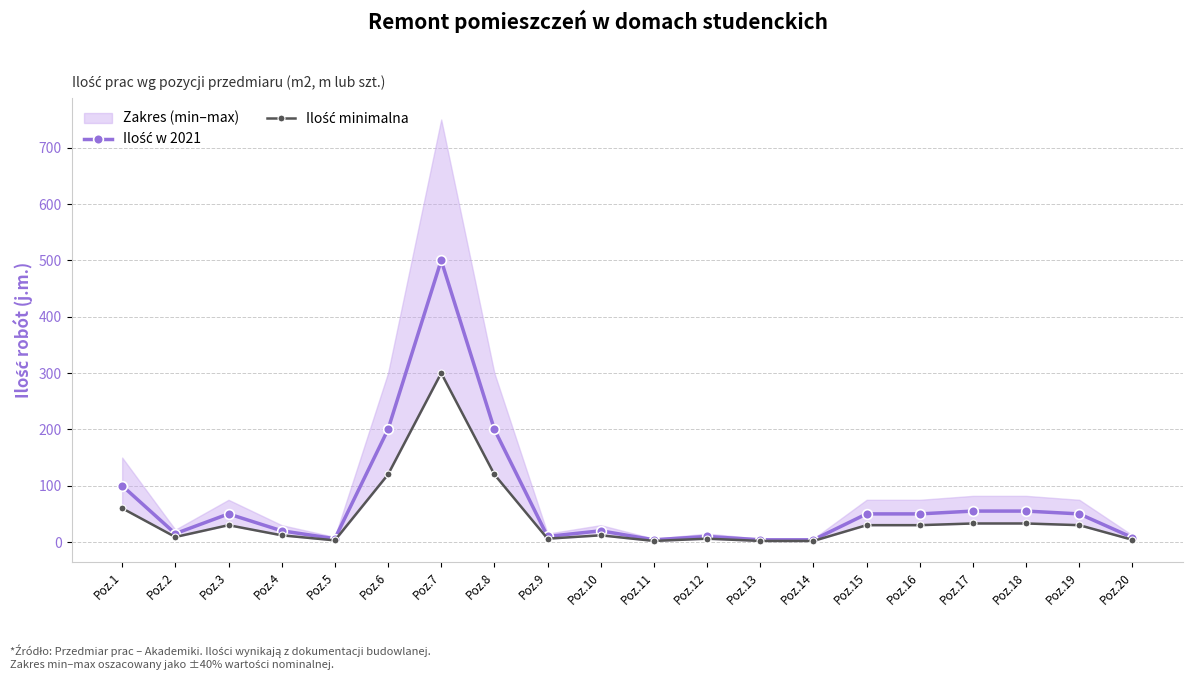

Where is Ilość minimalna nearest to the value 151?

Poz.6